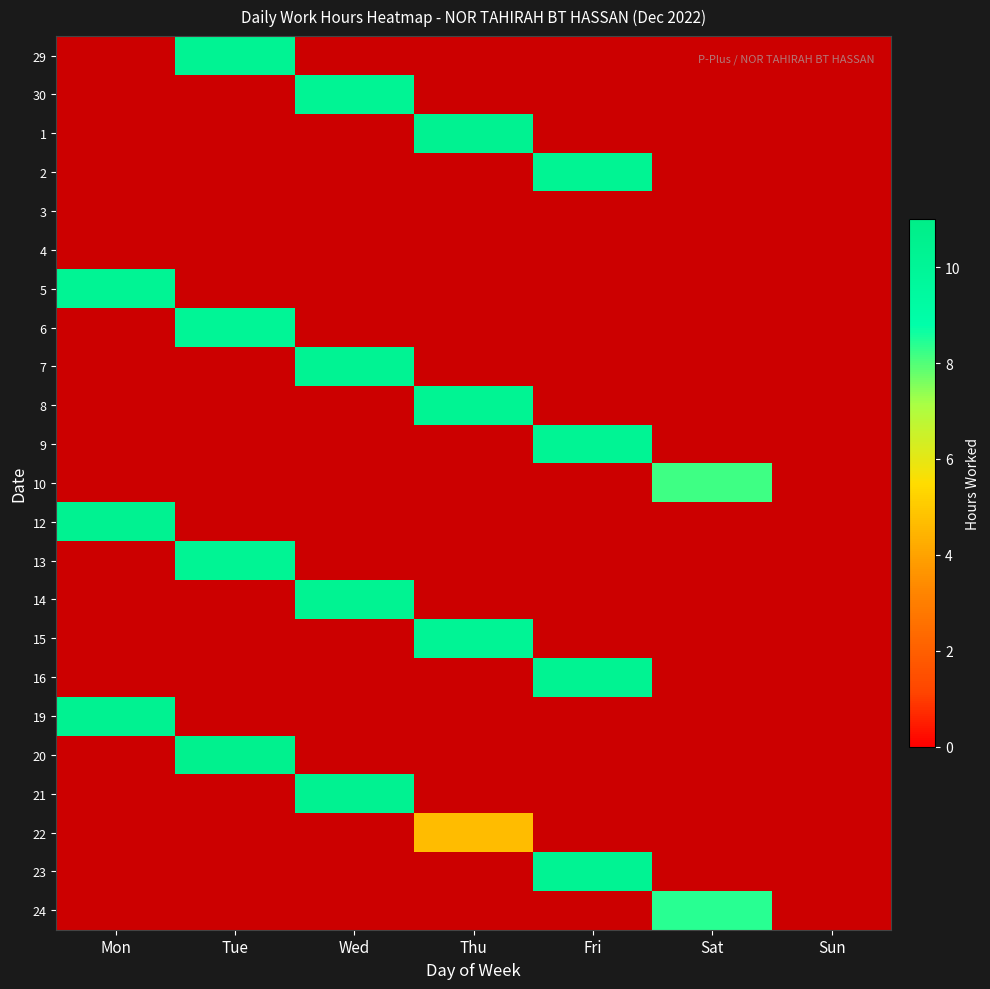

True or false: 19 has a value of 0.0 at Sat.

True